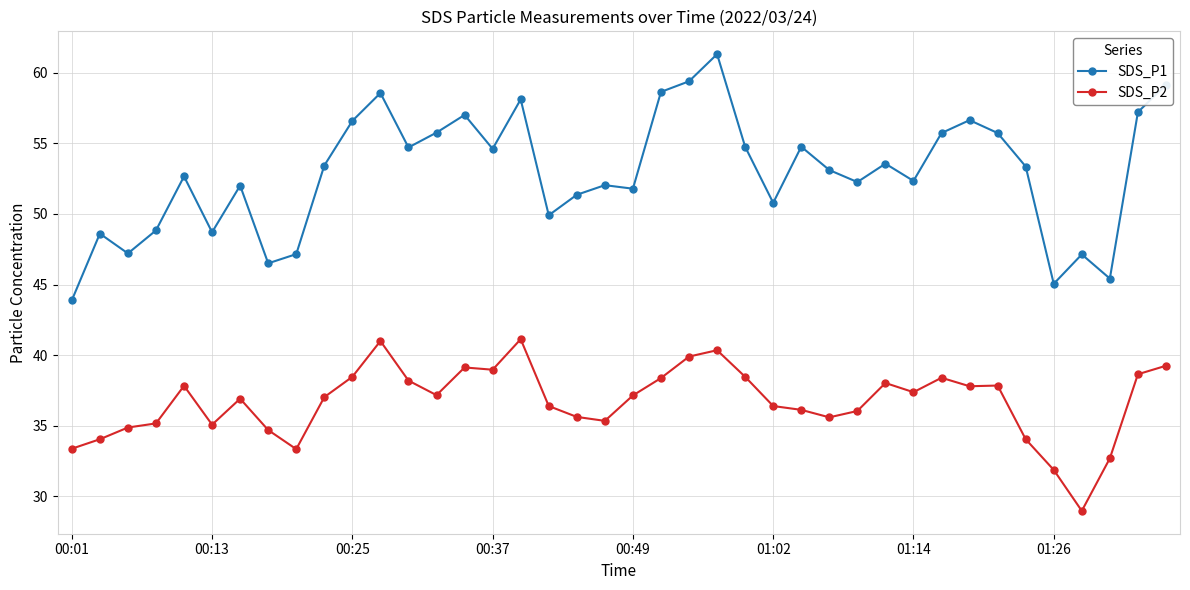

Which series has the widest spread of values?

SDS_P1